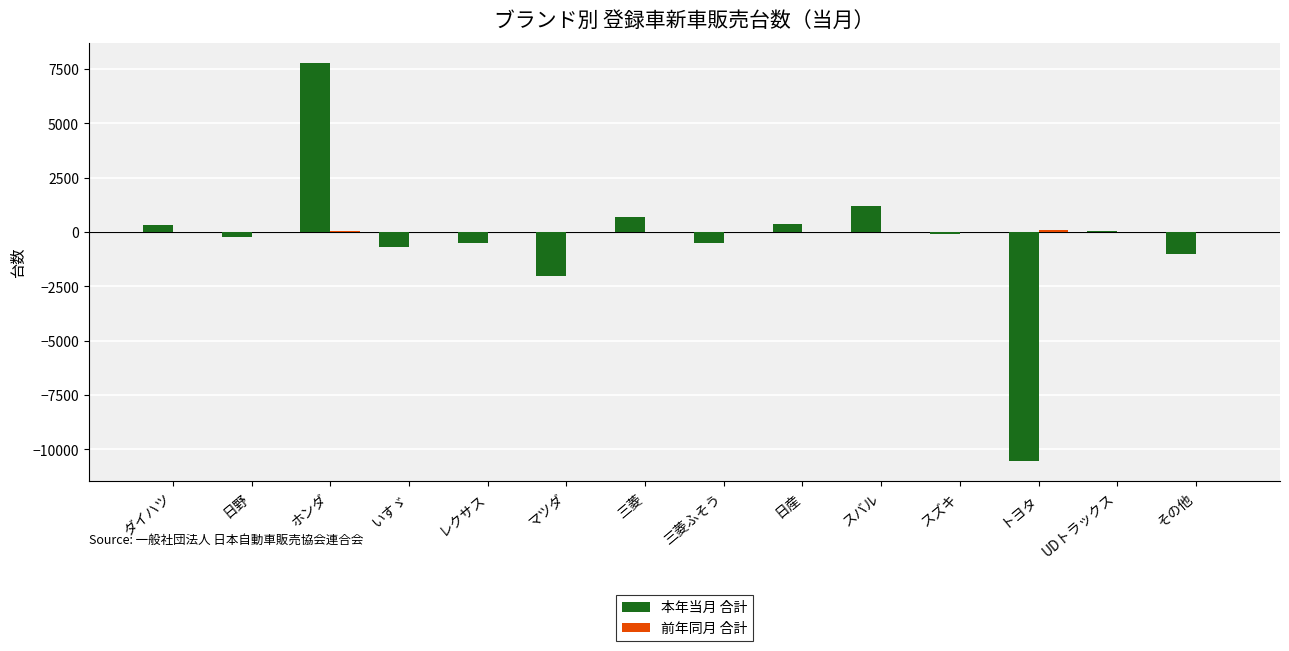

The value of 本年当月 合計 at マツダ is -2000.0. True or false?

True